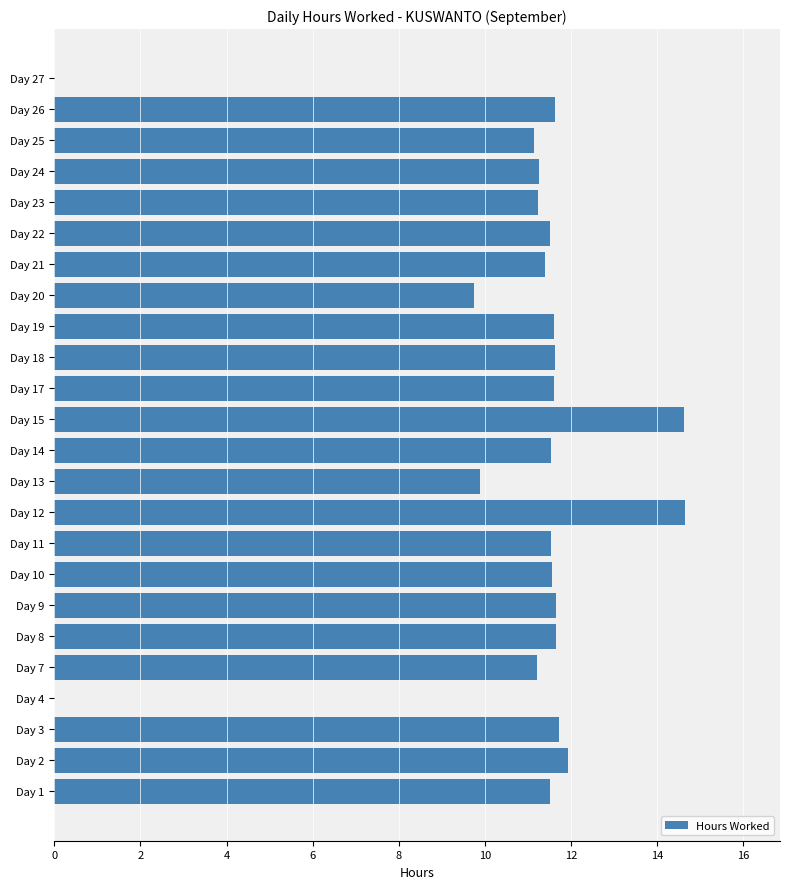

Are the bars horizontal?

Yes